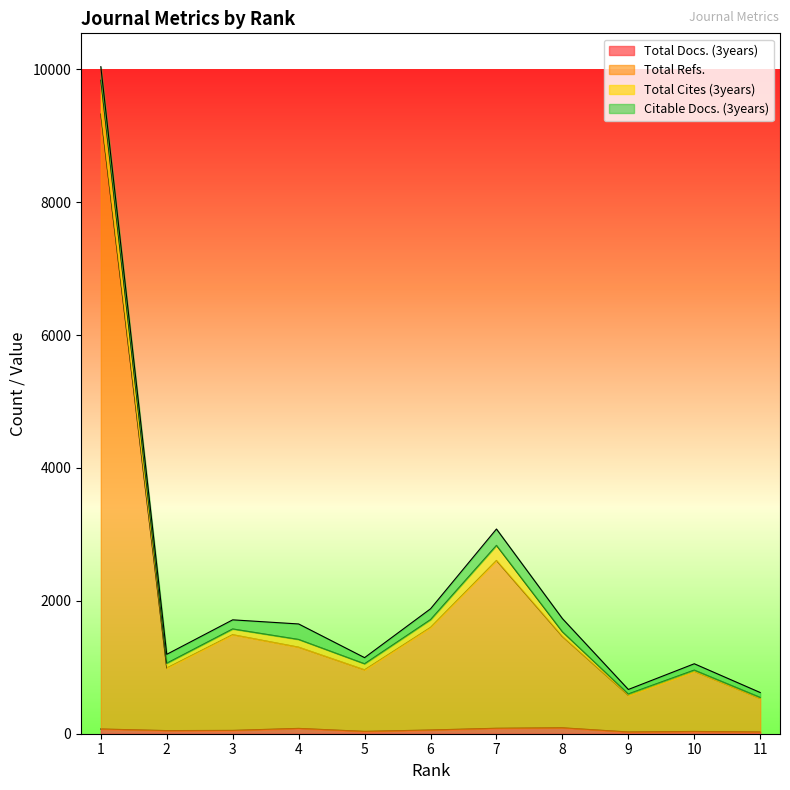

At how many categories does at least one series exceed 895?

9